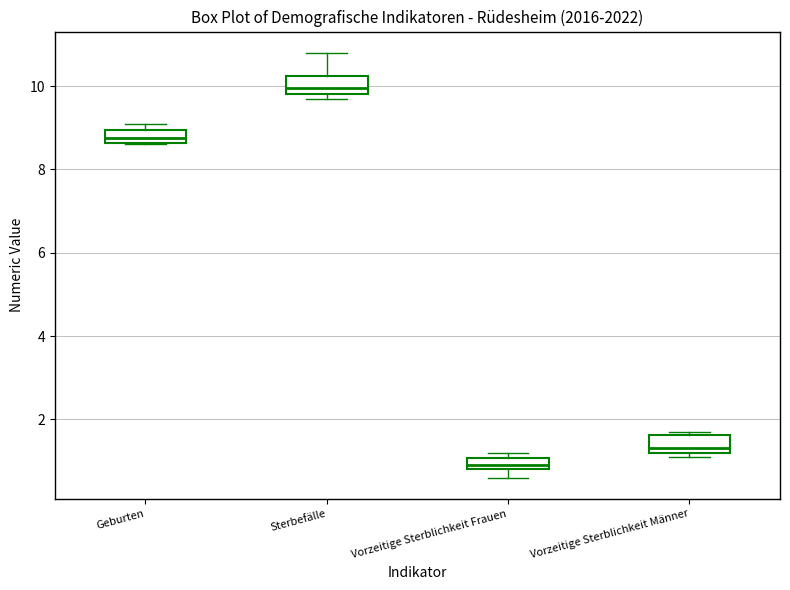

Where does the median line of the box for Sterbefälle sit on the y-axis? The values are not printed on the chart, so give them approximately, as read against the axis.

10.0